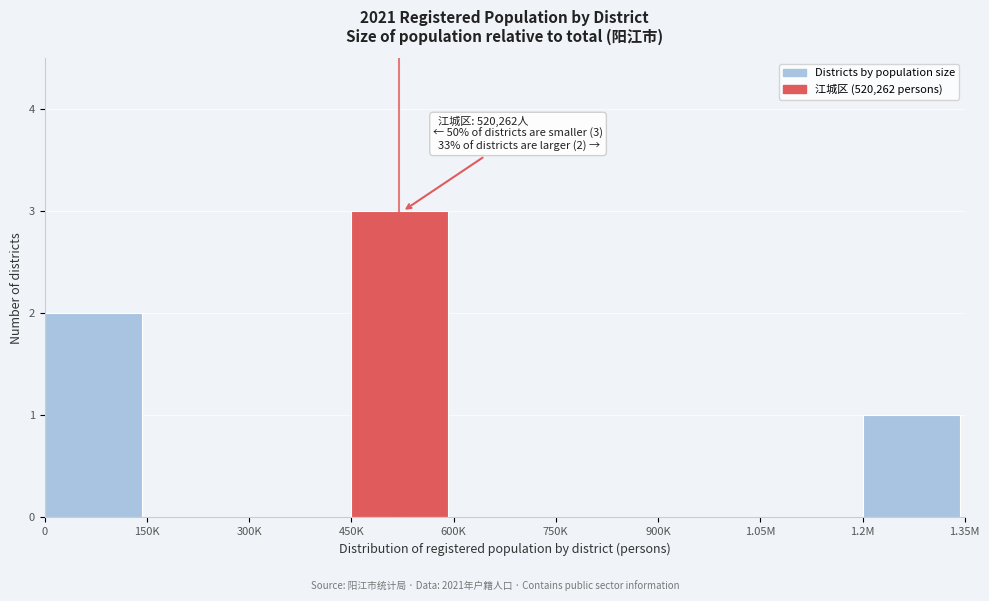

Reading left to right, what are all the values shown in this chart?

0=2	150K=0	300K=0	450K=3	600K=0	750K=0	900K=0	1.05M=0	1.2M=1